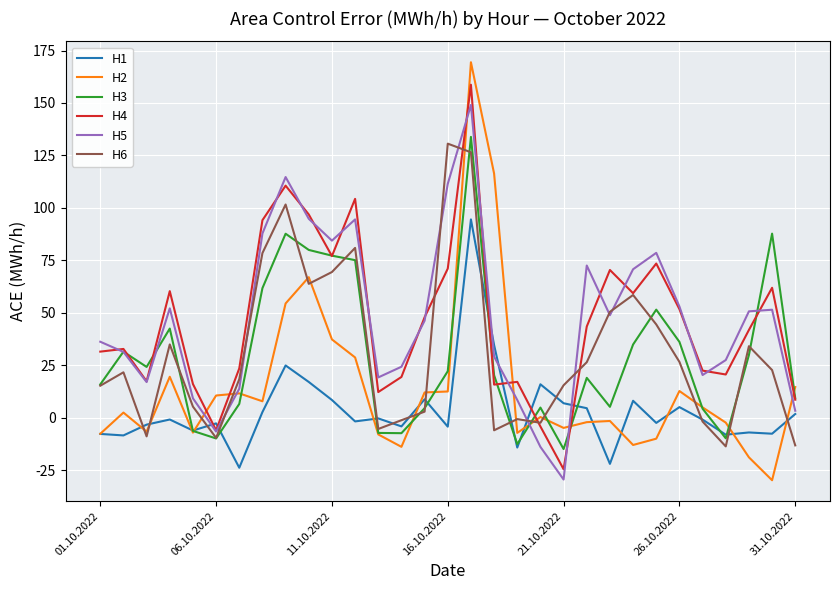

What is the minimum value for H5?

-29.5